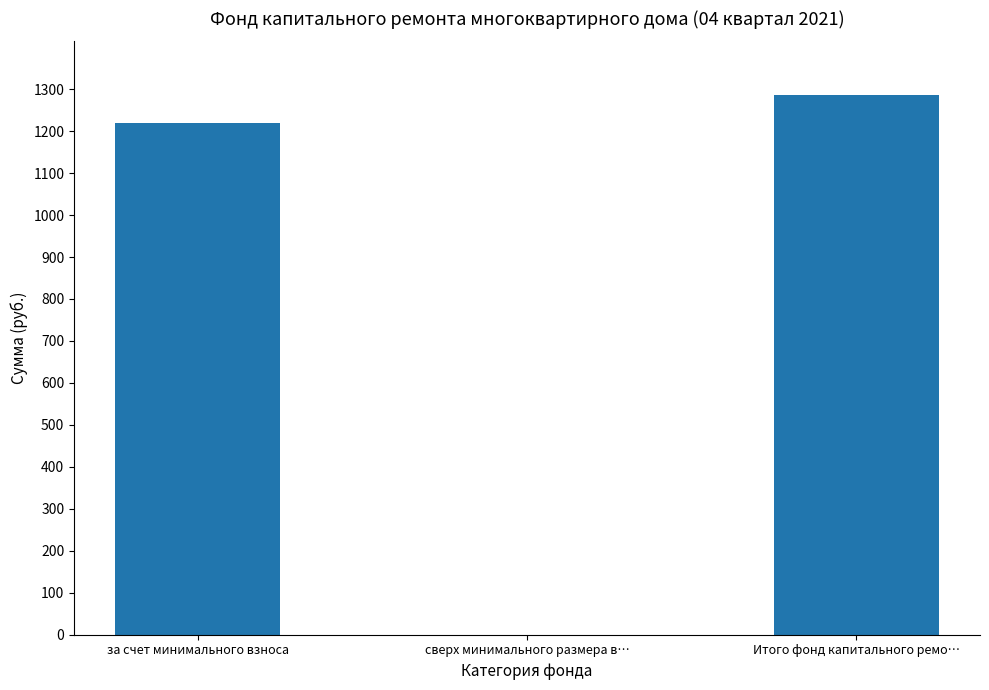

Does the chart contain stacked bars?

No